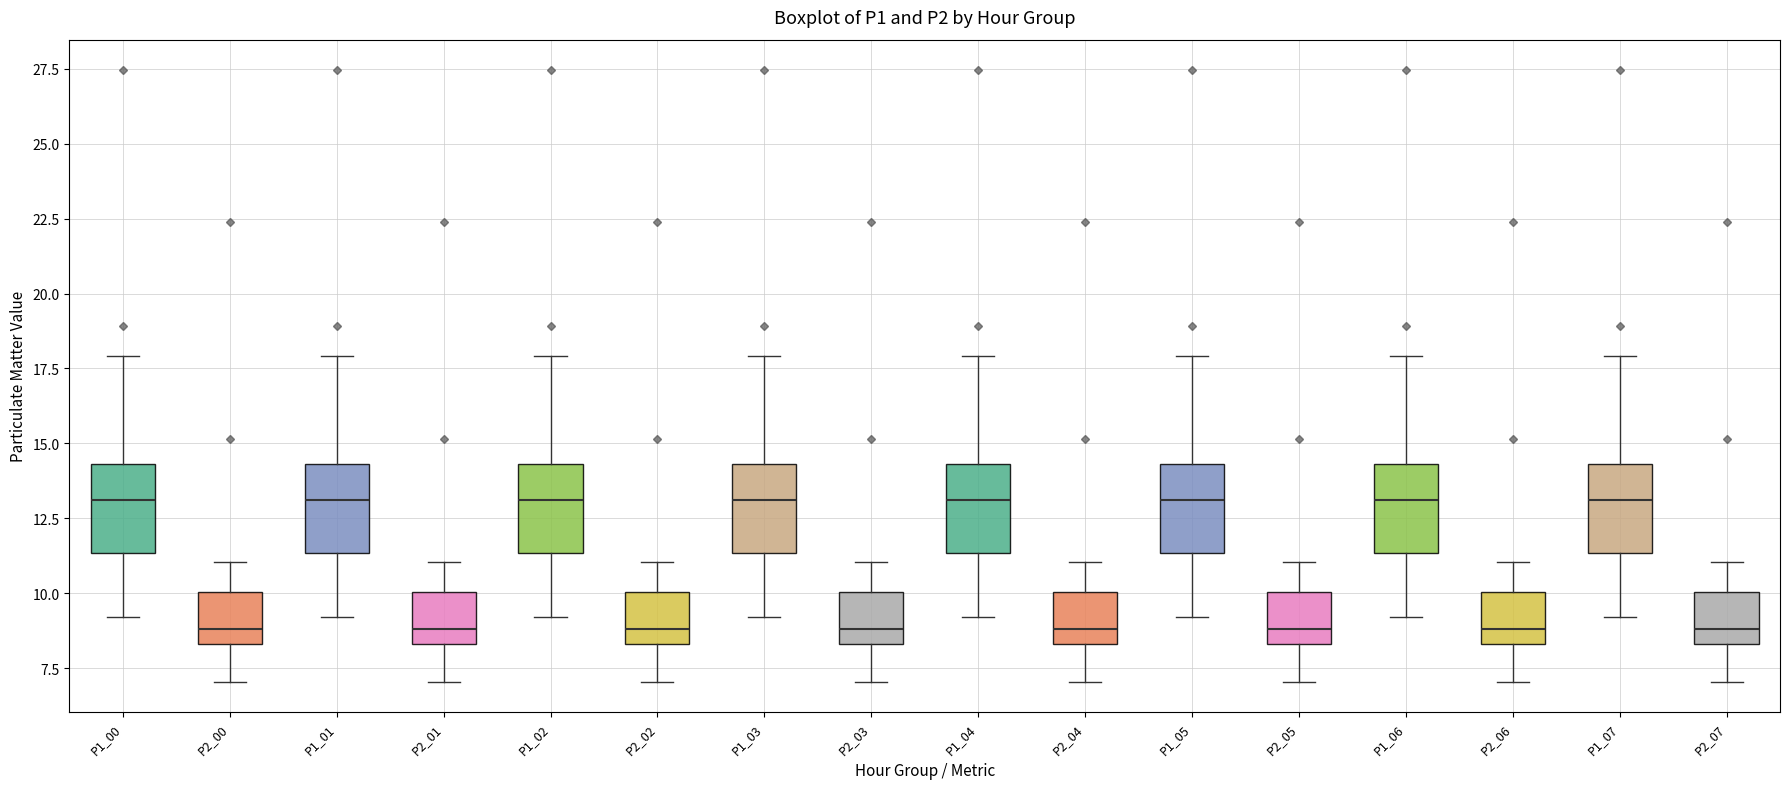

Where does the median line of the box for P2_07 sit on the y-axis? The values are not printed on the chart, so give them approximately, as read against the axis.

9.0